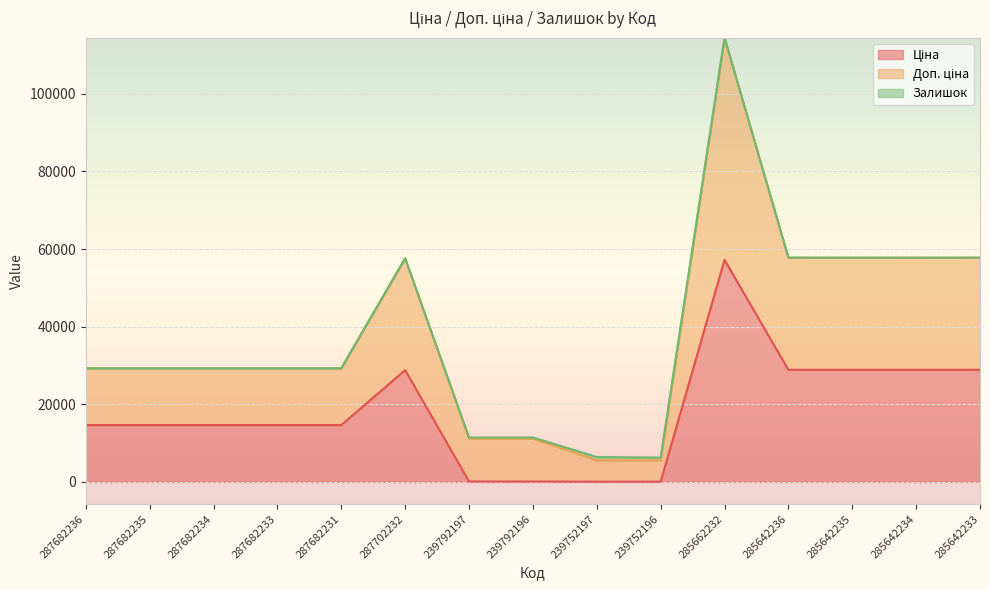

True or false: Доп. ціна has a value of 29299.2 at 287682233.

True